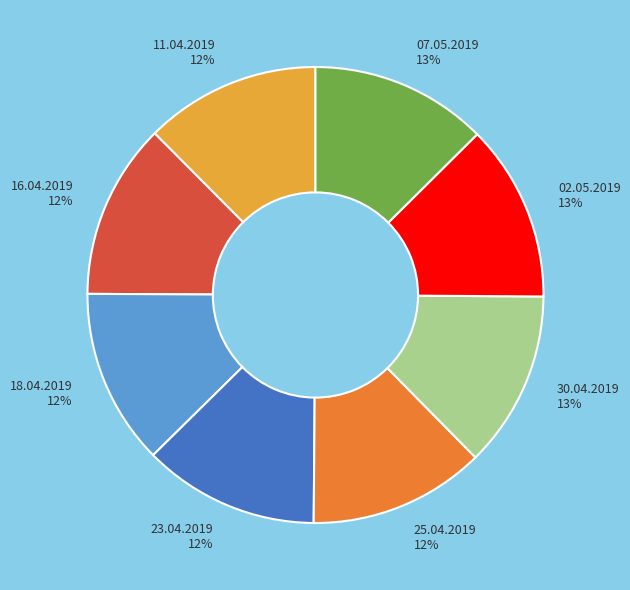

What is the ratio of the value at 16.04.2019 to the value at 18.04.2019?

1.0